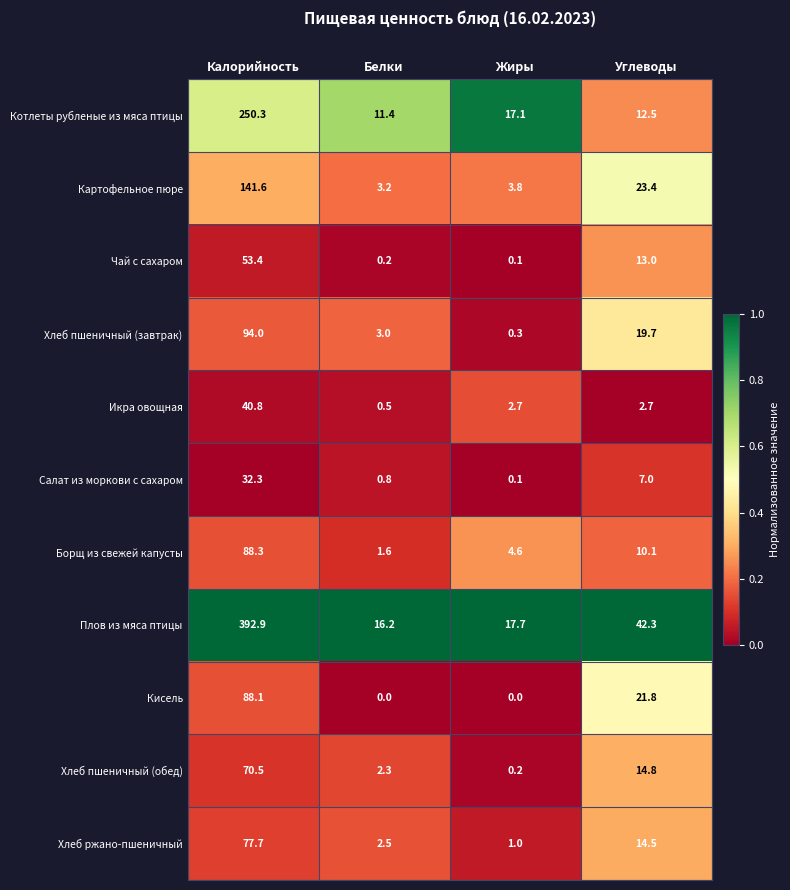

The value of Картофельное пюре at Калорийность is 184.8. True or false?

False